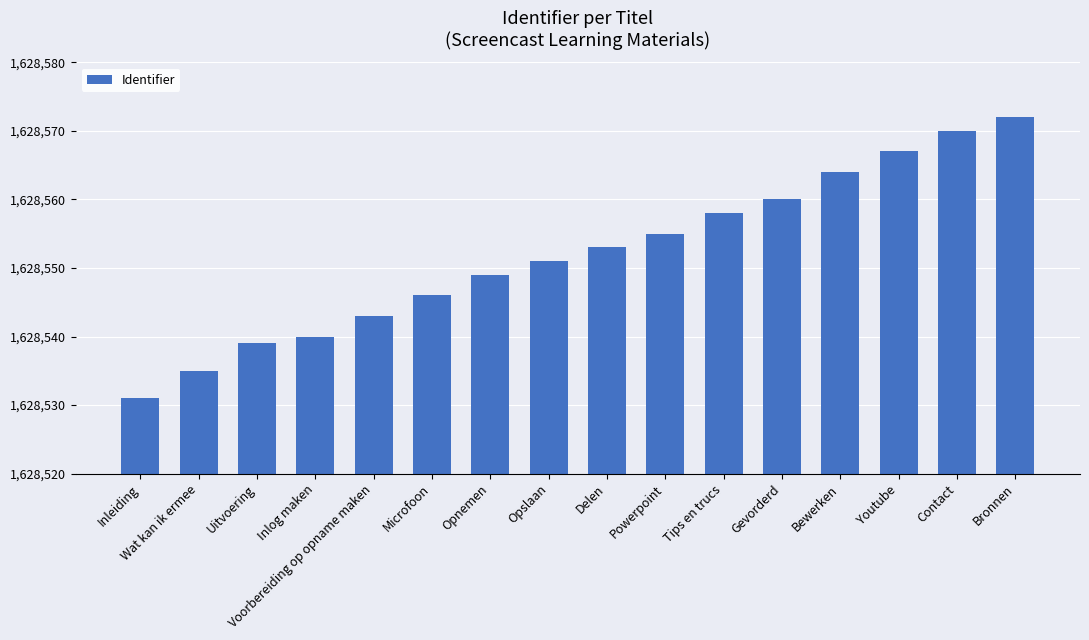

Rank the categories by value from lowest to highest.

Inleiding, Wat kan ik ermee, Uitvoering, Inlog maken, Voorbereiding op opname maken, Microfoon, Opnemen, Opslaan, Delen, Powerpoint, Tips en trucs, Gevorderd, Bewerken, Youtube, Contact, Bronnen